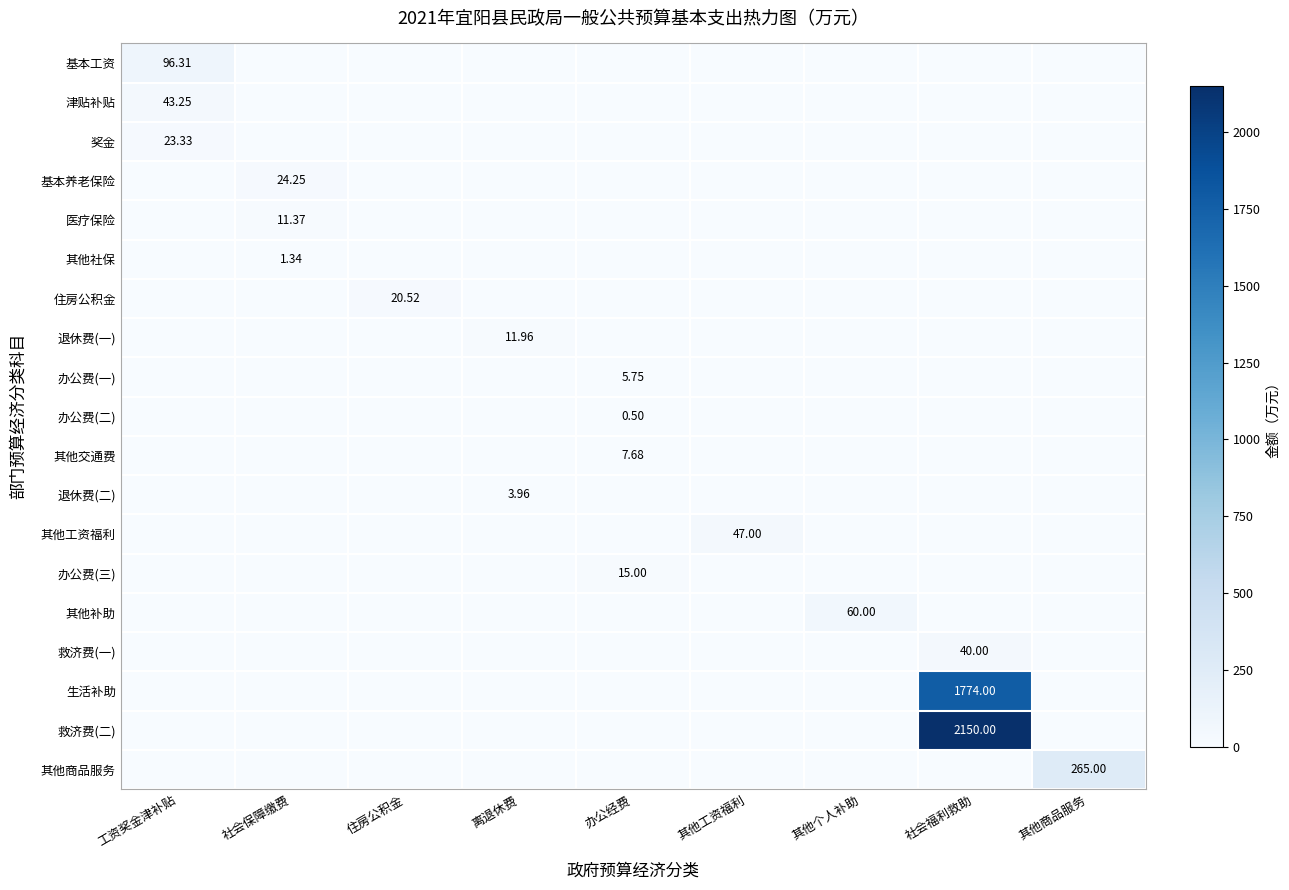

What is the sum of all 救济费(二) values?

2150.0